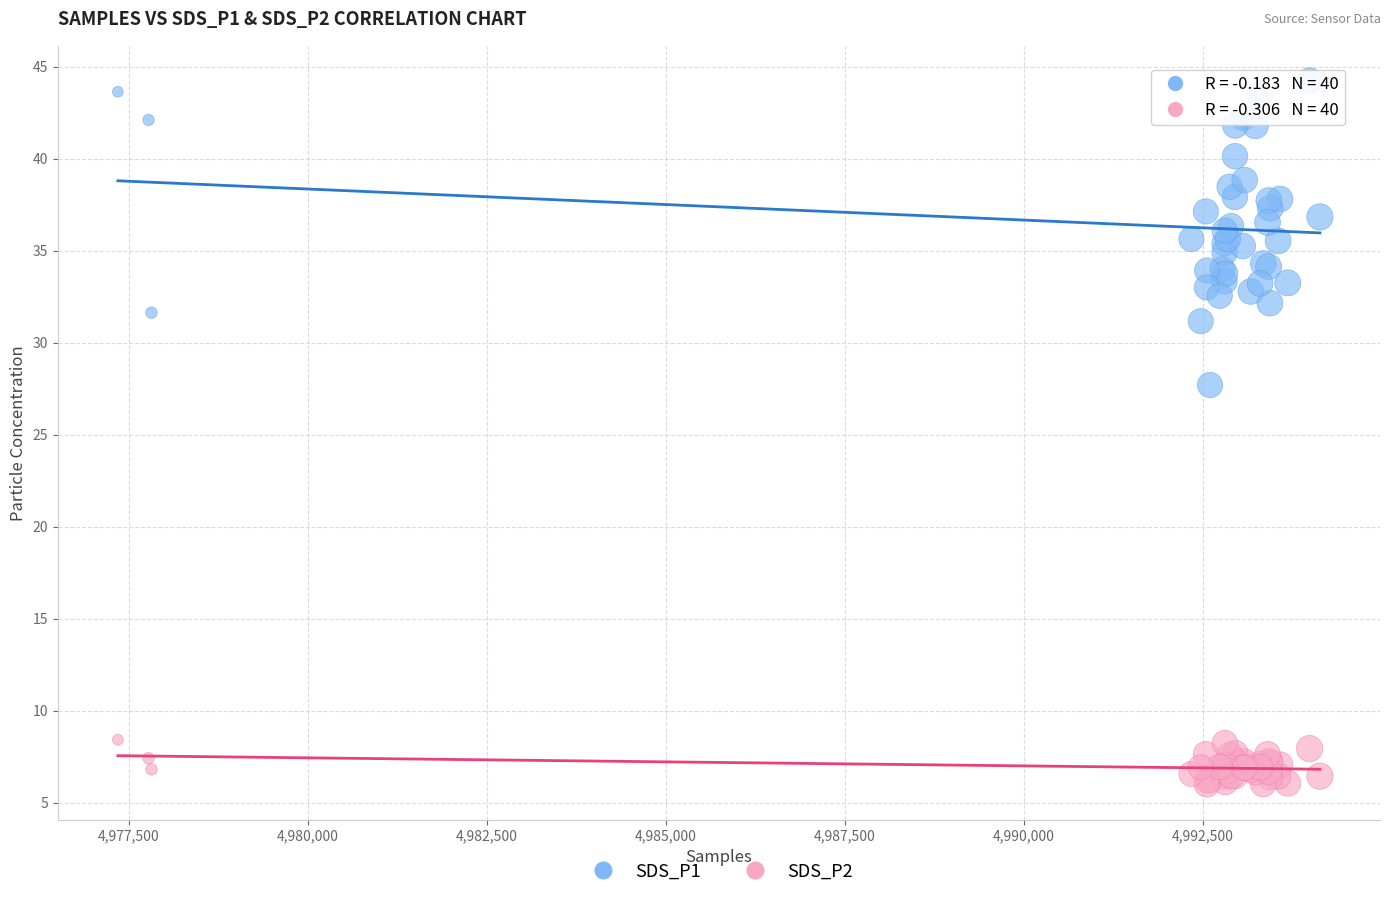

Across all series, what Y value is closest to 25?

27.7